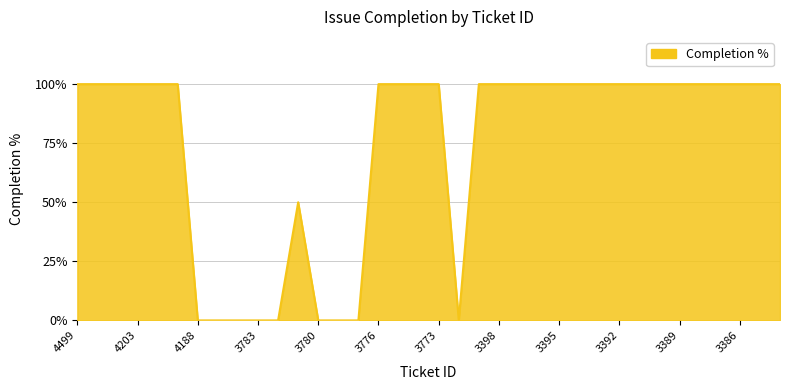

What is the maximum value shown in the chart?

100